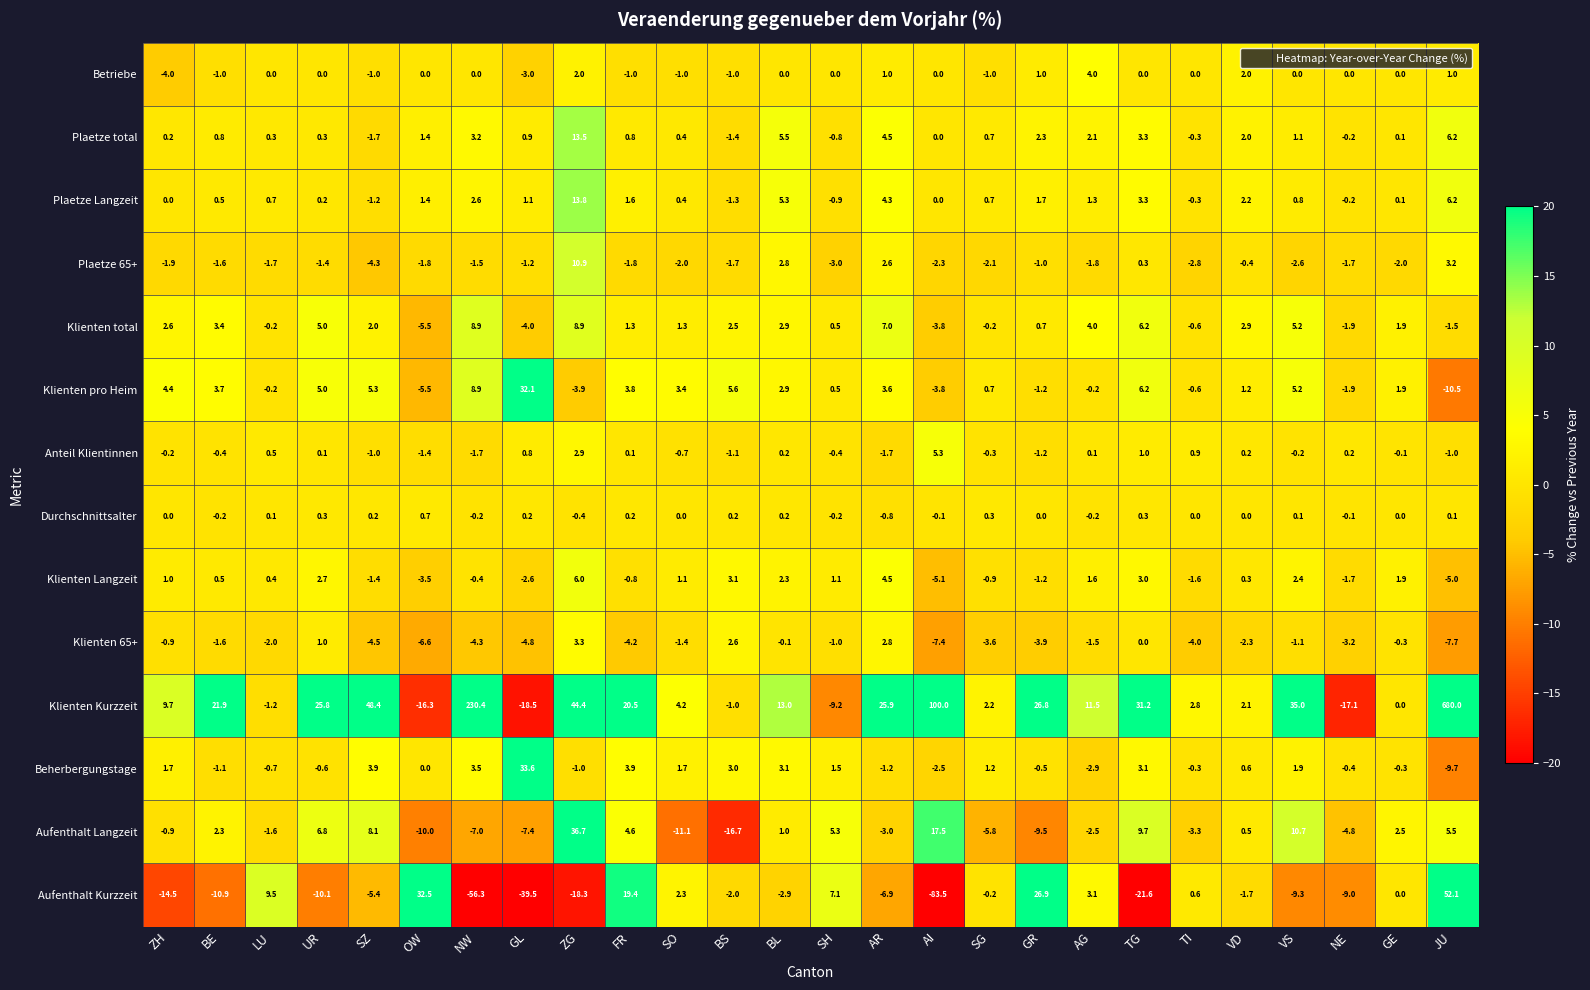

What is the total value across all series at ZG?

118.8